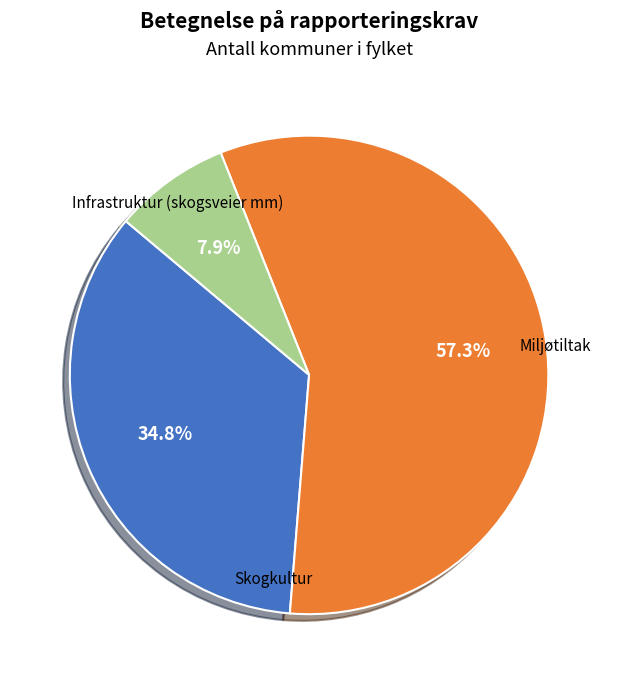

Is there any slice that represents more than half of the pie?

Yes